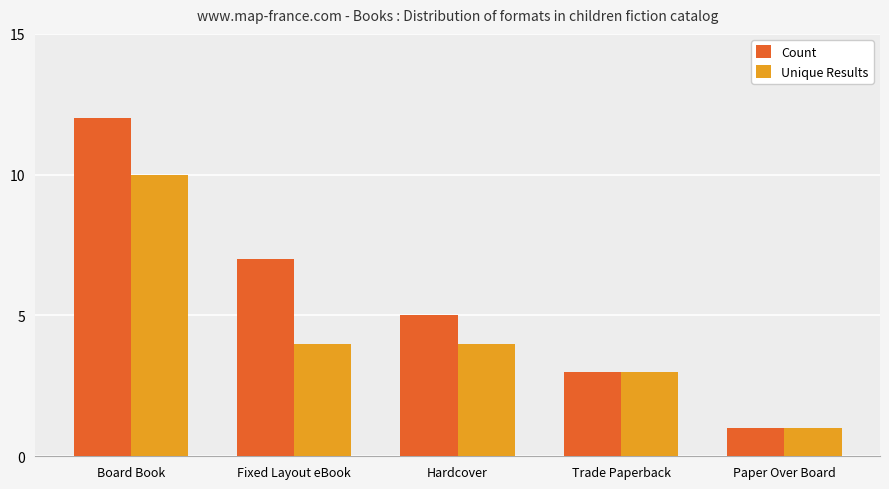

Is it true that Unique Results equals 1 at Trade Paperback?

False